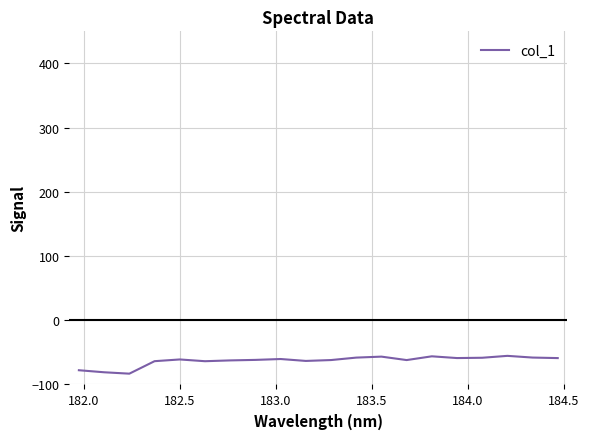

What is the maximum value shown in the chart?

-55.4